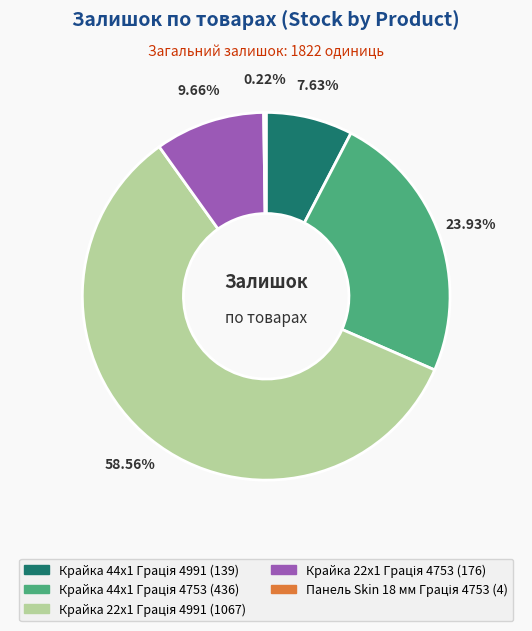

Is there any slice that represents more than half of the pie?

Yes